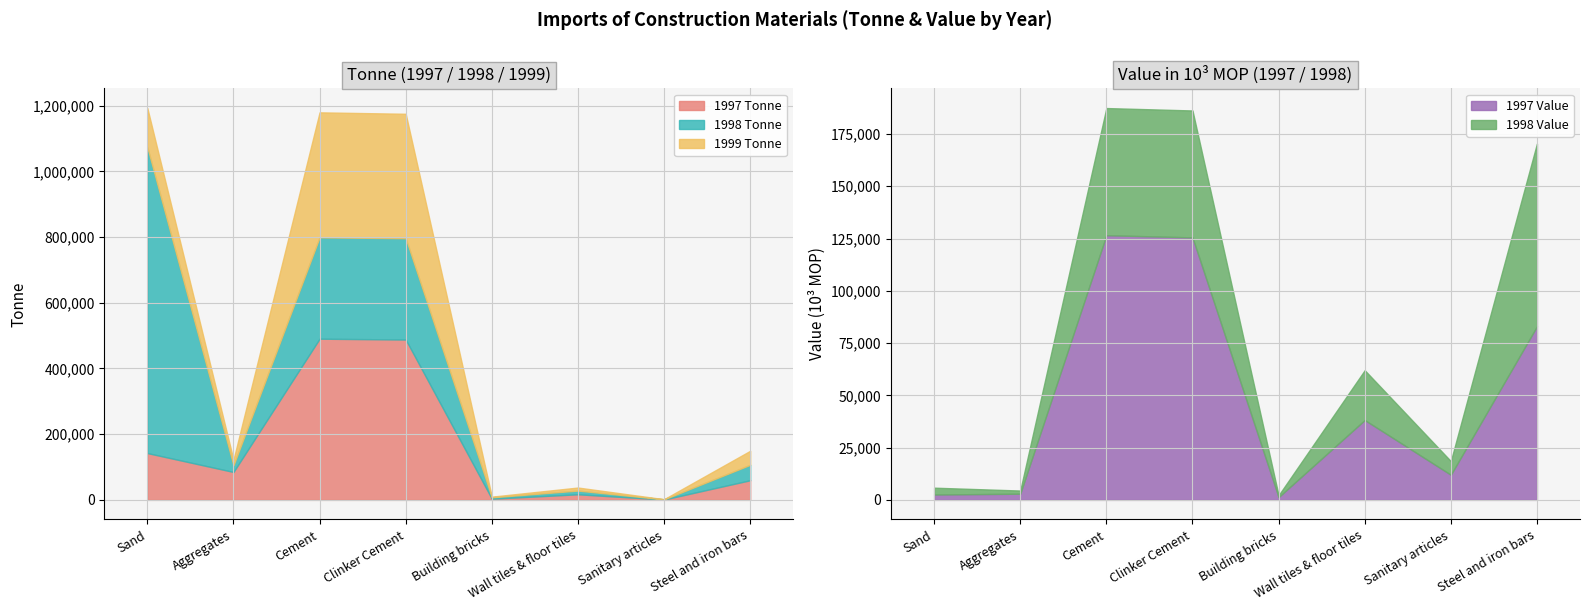

Rank the series at Sanitary articles from lowest to highest value.

1999 Tonne, 1998 Tonne, 1997 Tonne, 1998 Value, 1997 Value